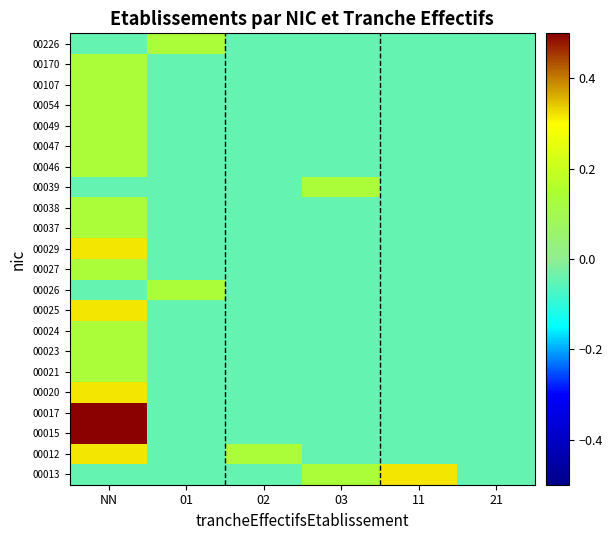

At 11, list the series in order from smallest to largest.

00012, 00015, 00017, 00020, 00021, 00023, 00024, 00025, 00026, 00027, 00029, 00037, 00038, 00039, 00046, 00047, 00049, 00054, 00107, 00170, 00226, 00013